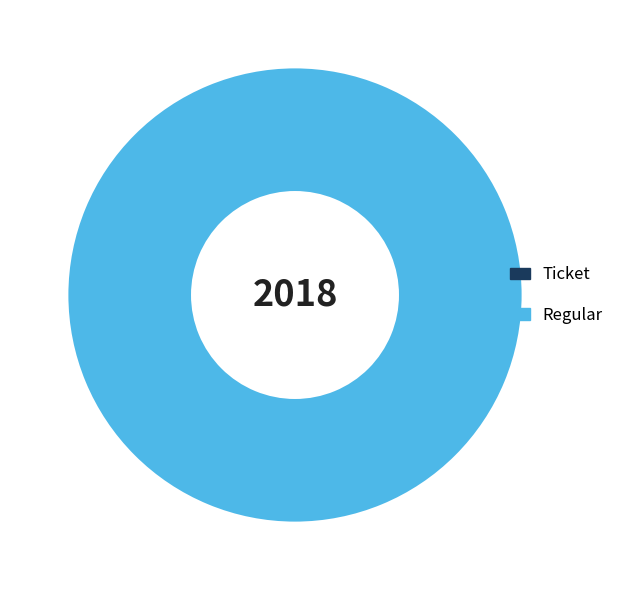

Rank the categories by value from lowest to highest.

Ticket, Regular